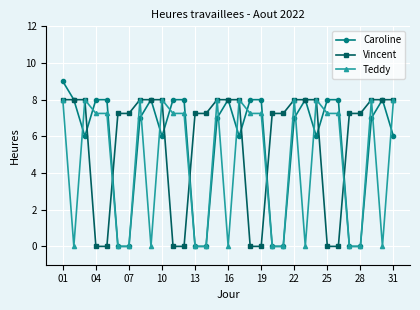

Which series has the widest spread of values?

Caroline